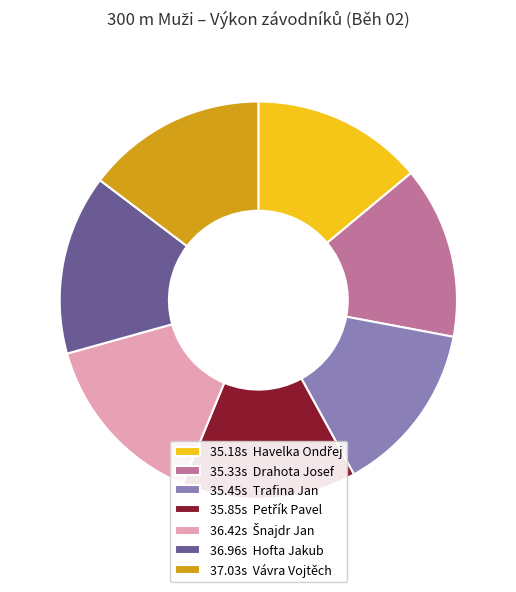

How many slices are in this pie chart?

7